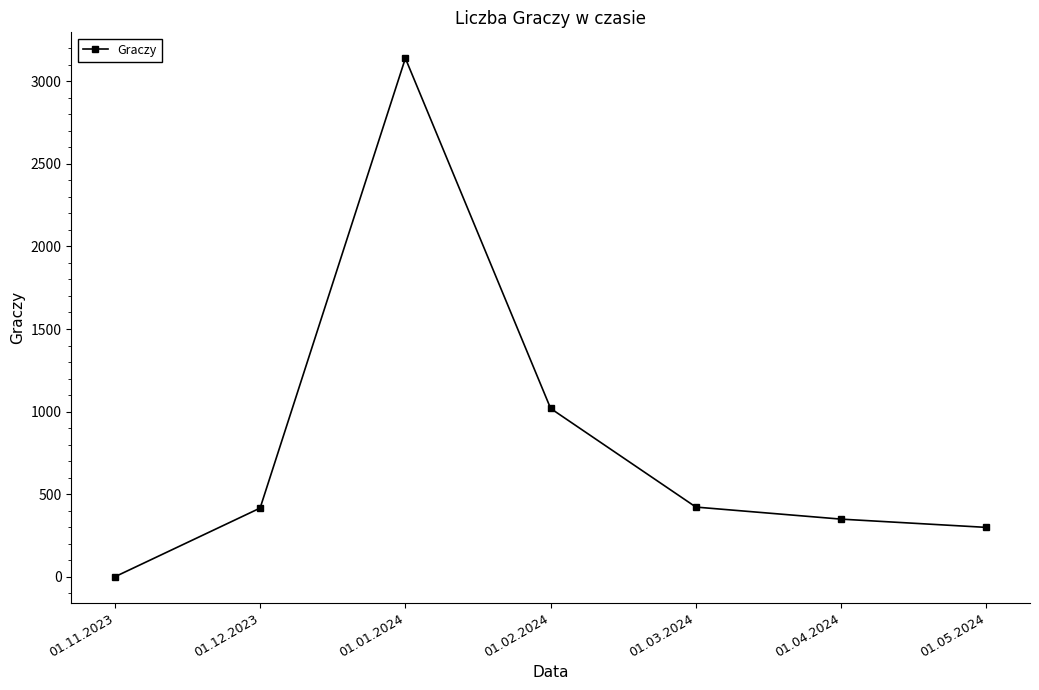

What is the difference between the second highest and second lowest values?

720